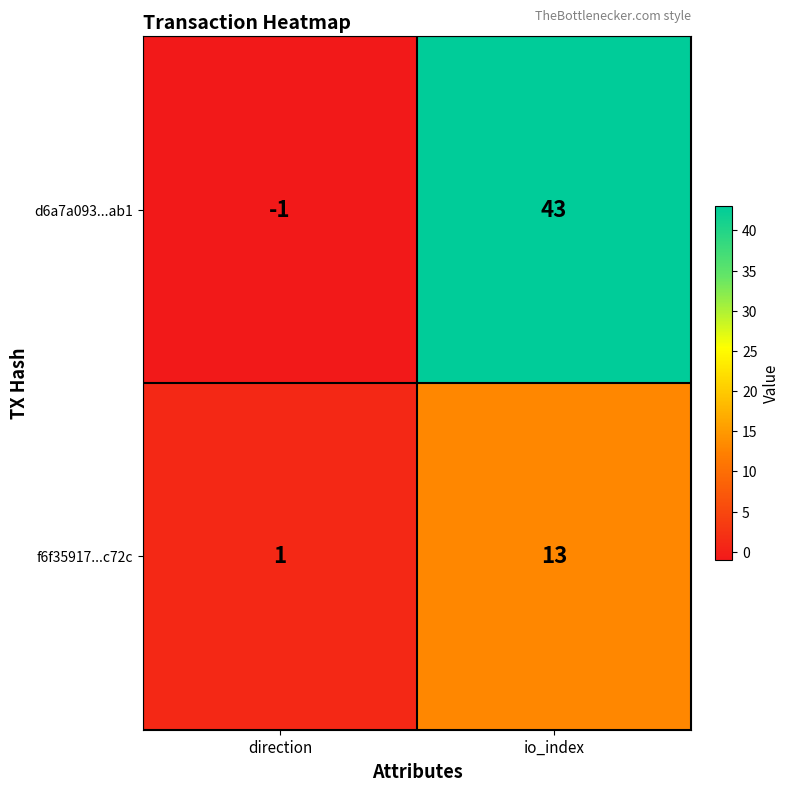

Reading left to right, what are all the values shown in this chart?

d6a7a093...ab1: -1	43
f6f35917...c72c: 1	13